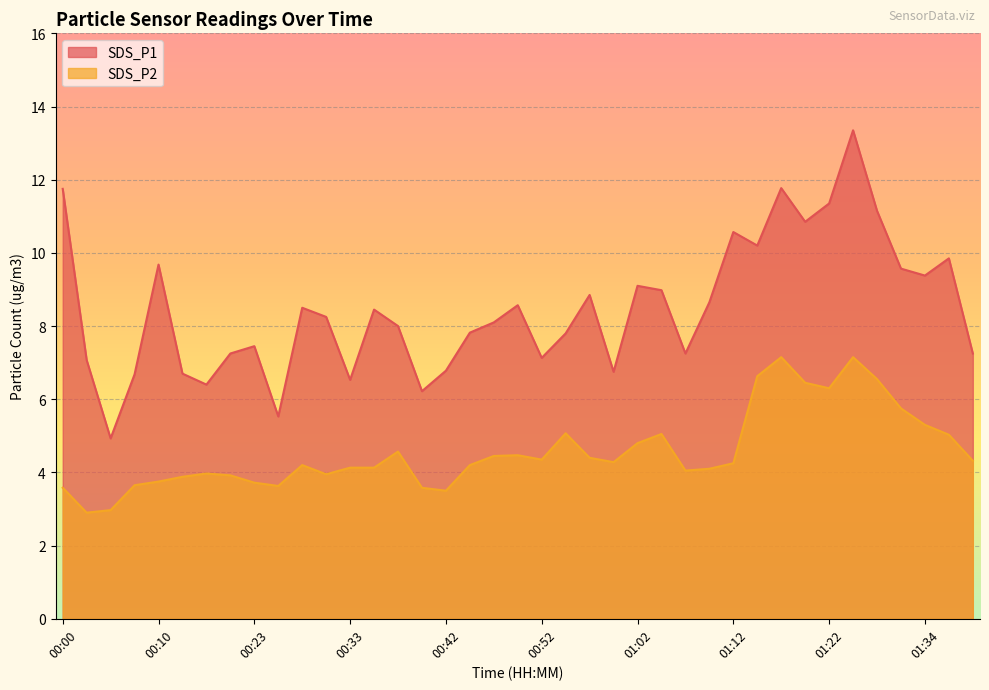

How many lines are shown in the chart?

2